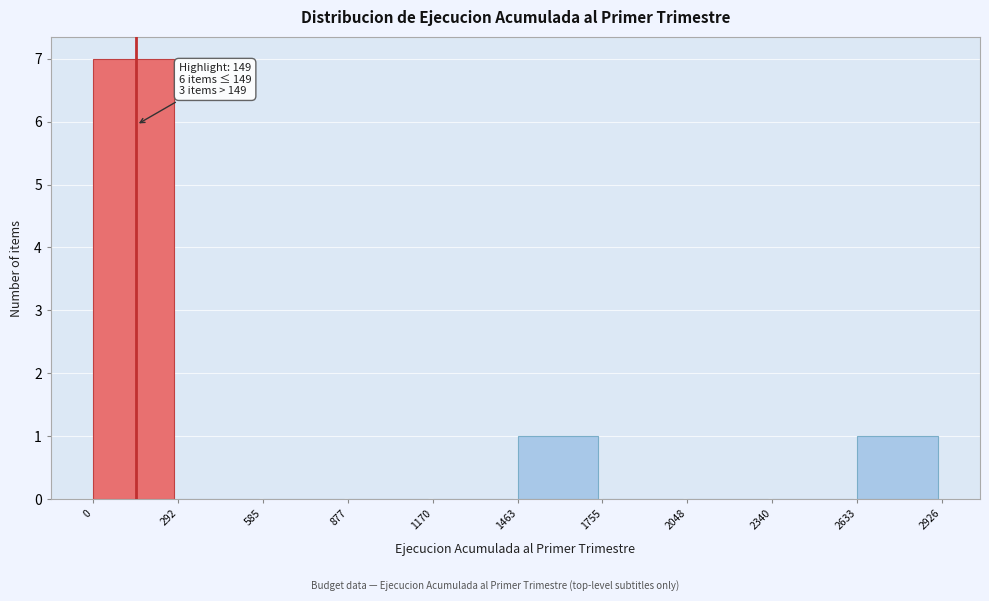

Over which range of the x-axis is the bar tallest?

0 to 292